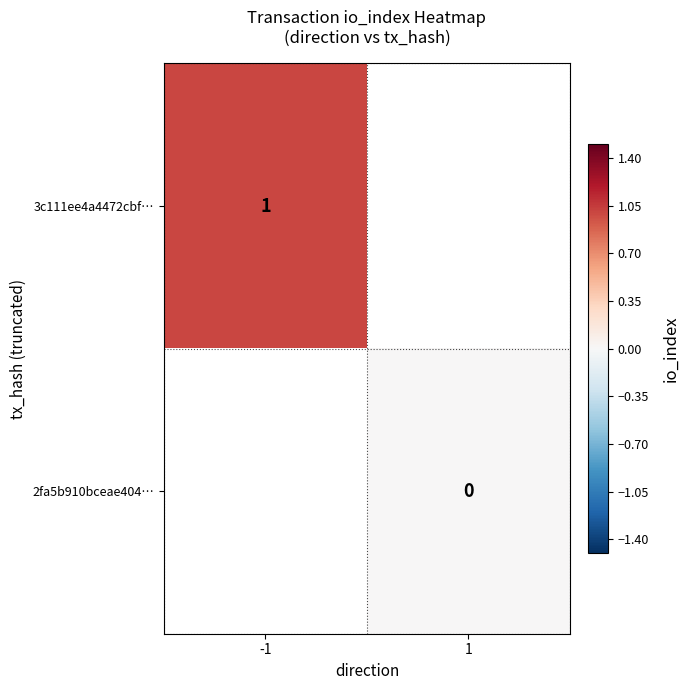

Is it true that 3c111ee4a4472cbf… equals 1 at -1?

True